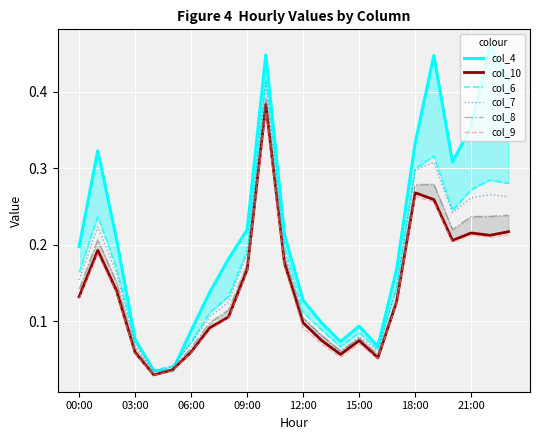

True or false: col_7 and col_4 cross at least once.

True